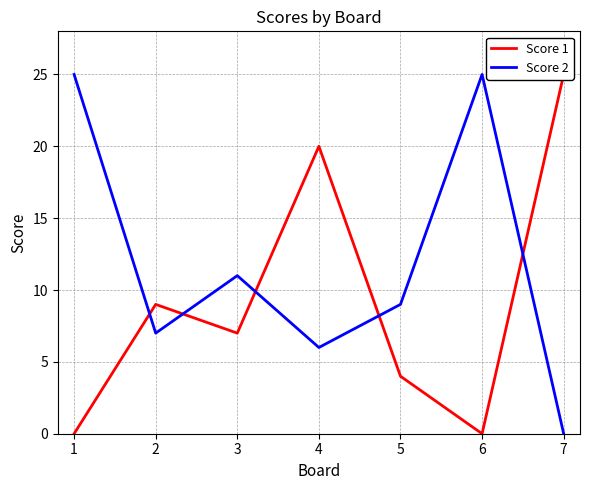

True or false: Score 1 and Score 2 intersect in this chart.

True